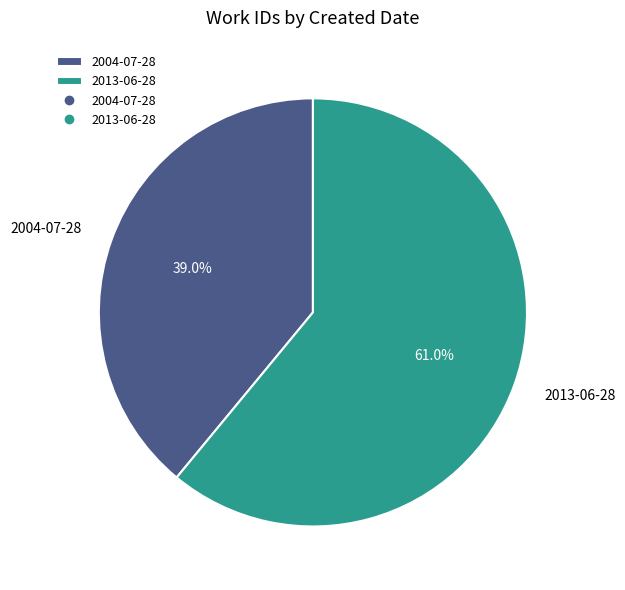

Does 2013-06-28 represent more than half of the total?

Yes